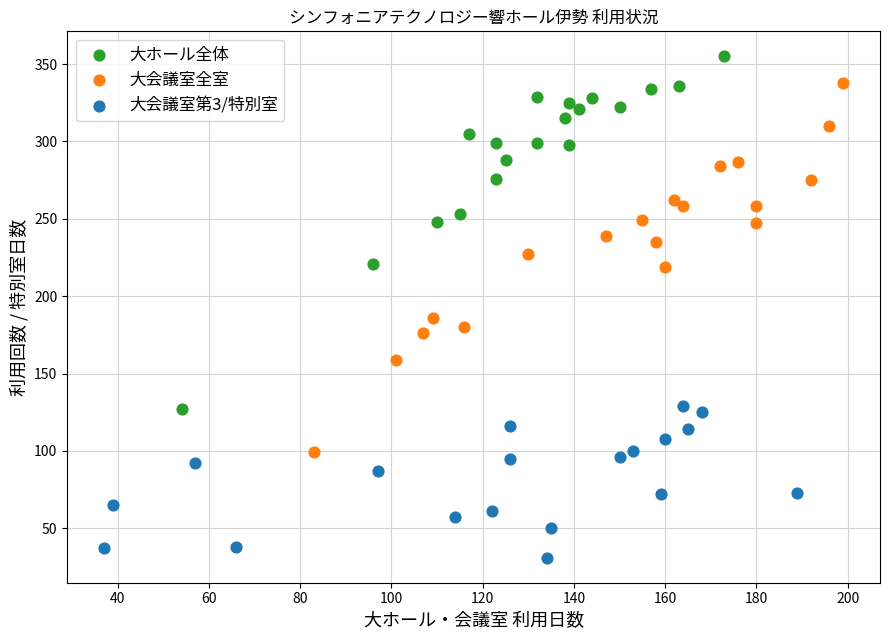

What are all the series names shown in the legend?

大ホール全体, 大会議室全室, 大会議室第3/特別室